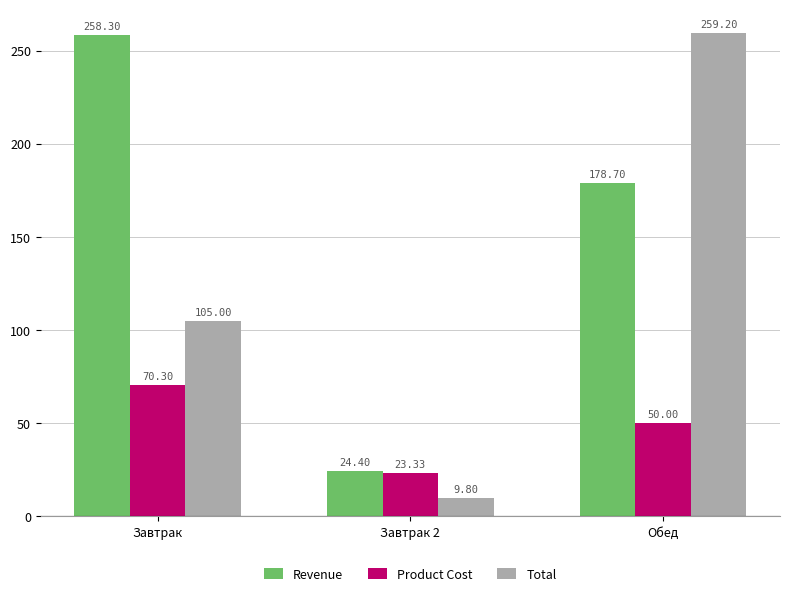

How many bars are there in each group?

3